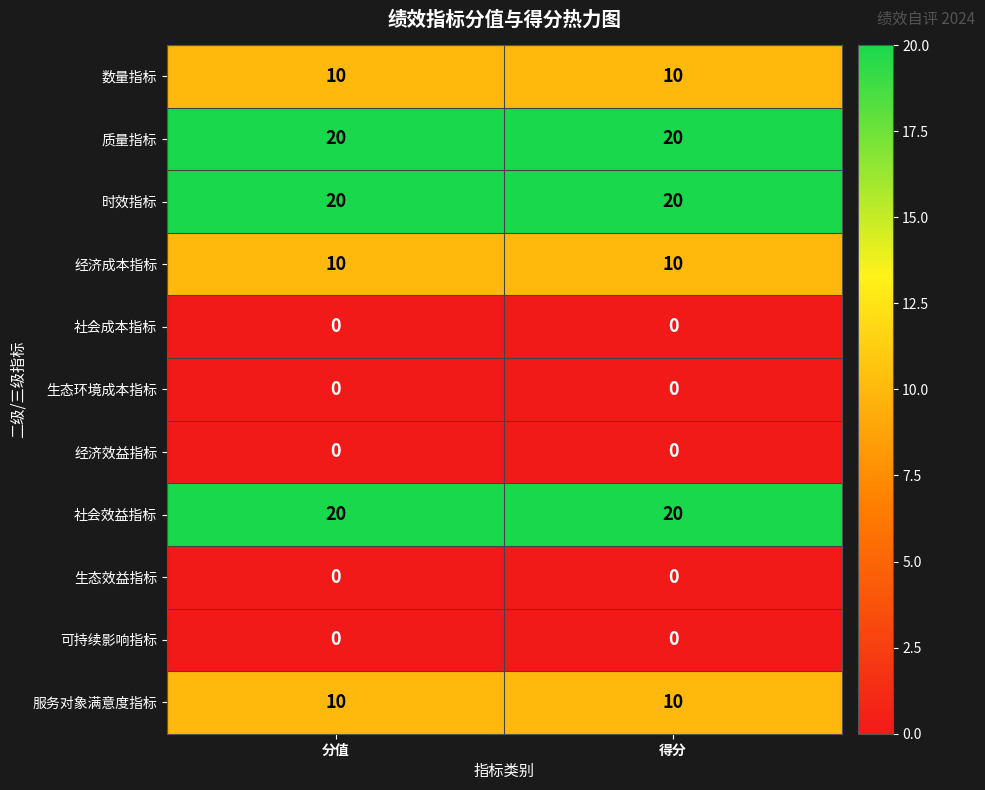

Is the value of 数量指标 at 分值 greater than the value of 生态效益指标 at 分值?

Yes